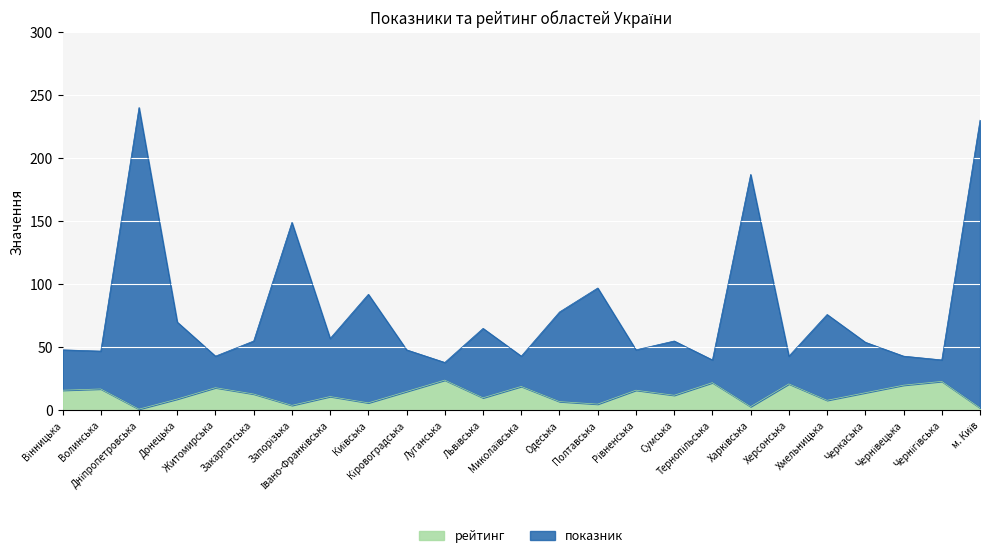

What are all the series names shown in the legend?

рейтинг, показник